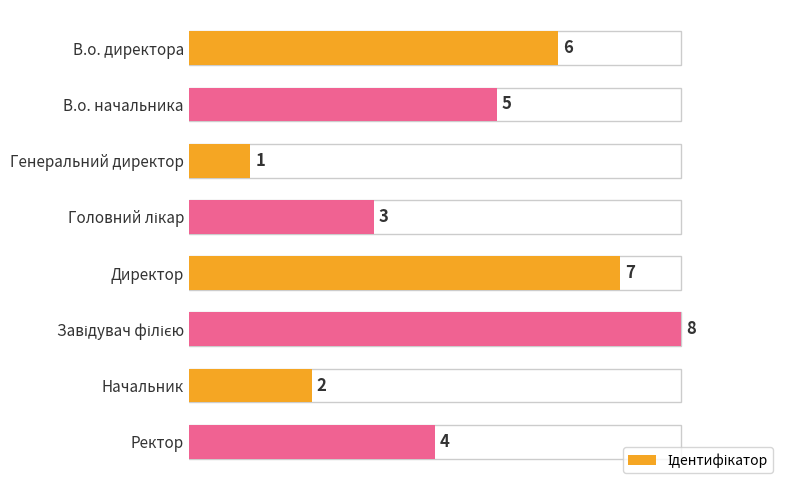

The value at Ректор is 4. True or false?

True